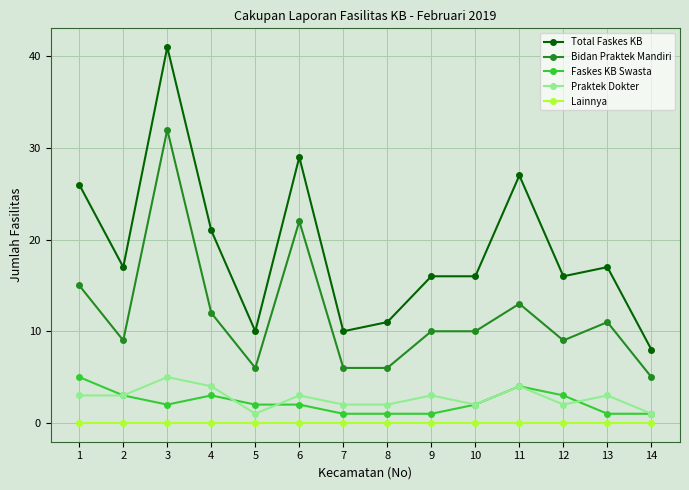

At how many categories does at least one series exceed 18?

5